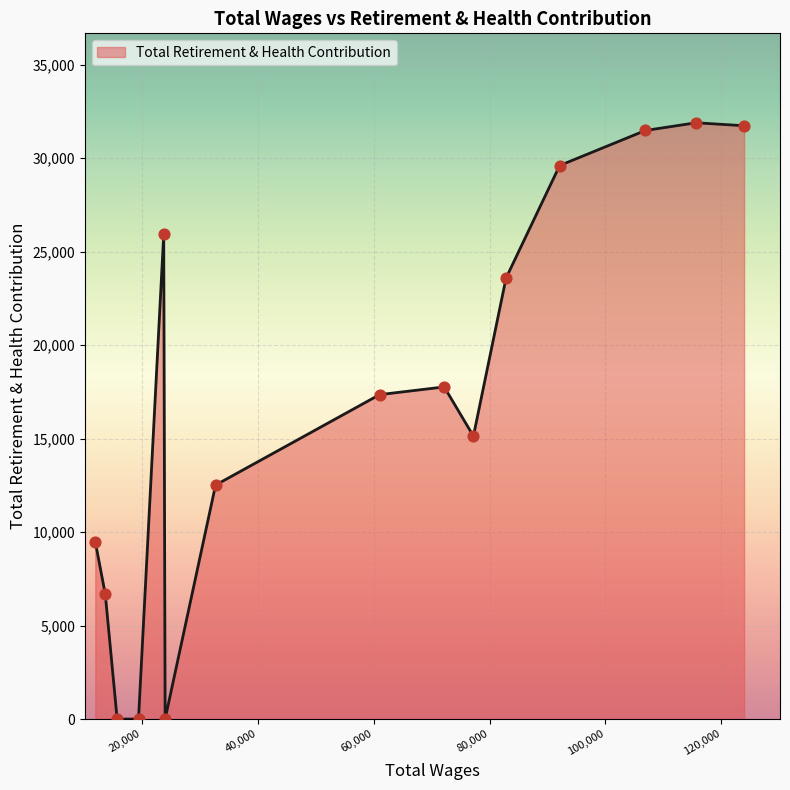

What is the difference between the maximum and minimum values?

31887